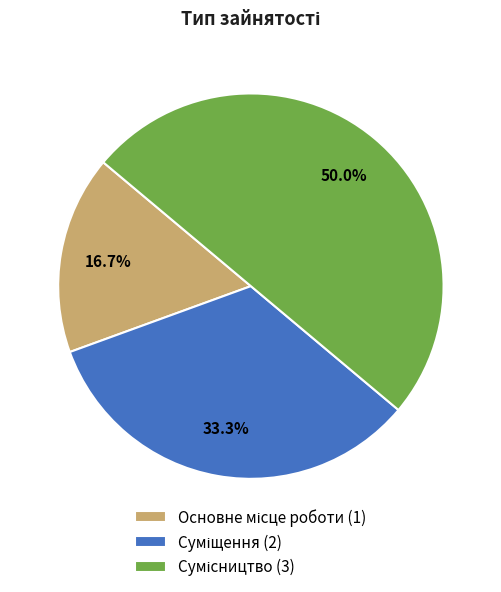

Is it true that Сумісництво is 59% of the pie?

False